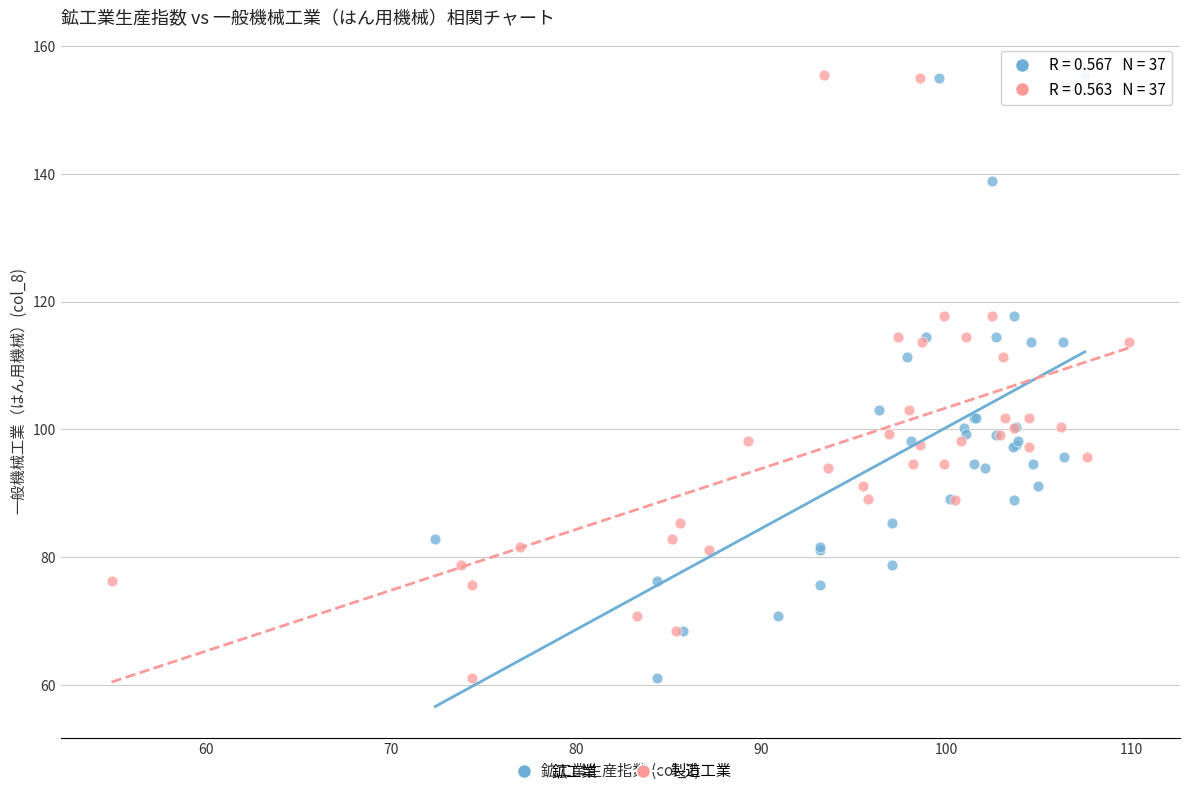

What are all the series names shown in the legend?

鉱工業, 製造工業